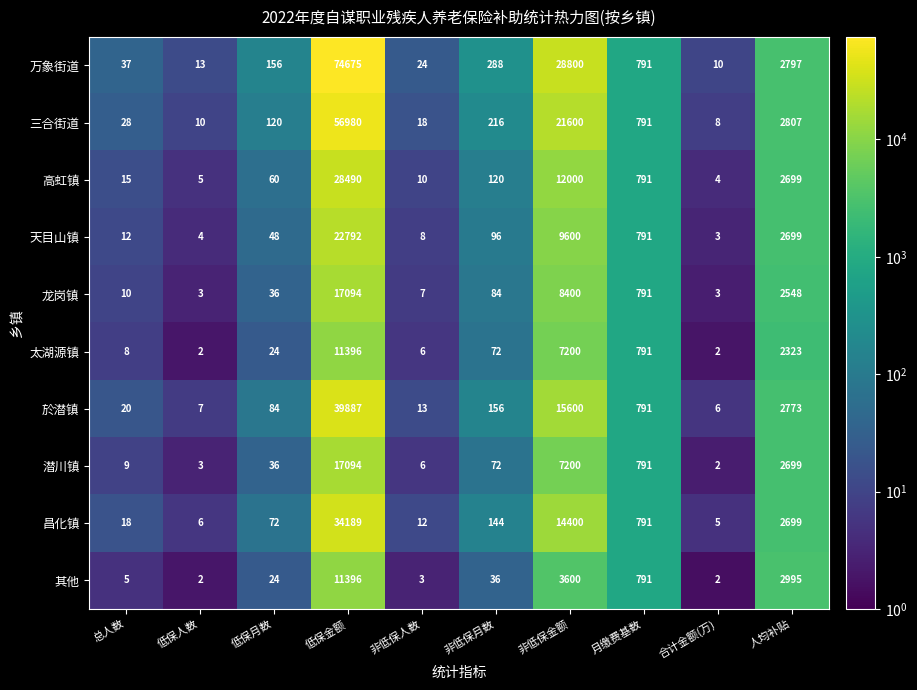

At which category is the sum across all series the highest?

低保金额